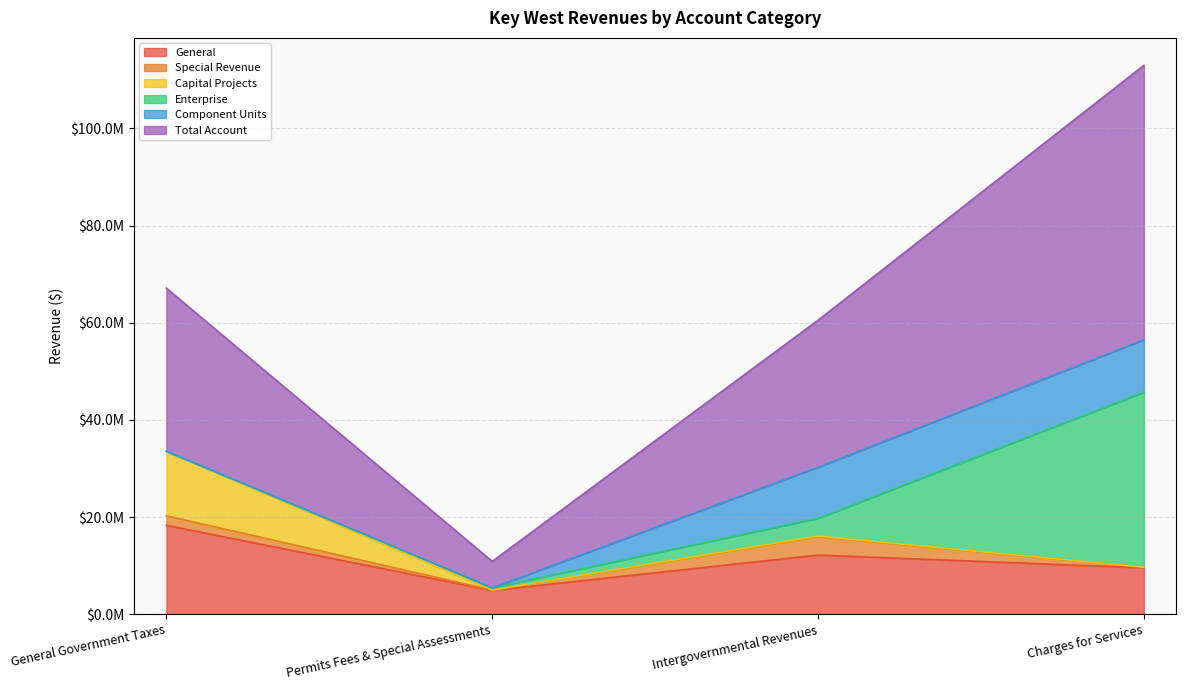

How many values in the Component Units series are below 10509392?

2